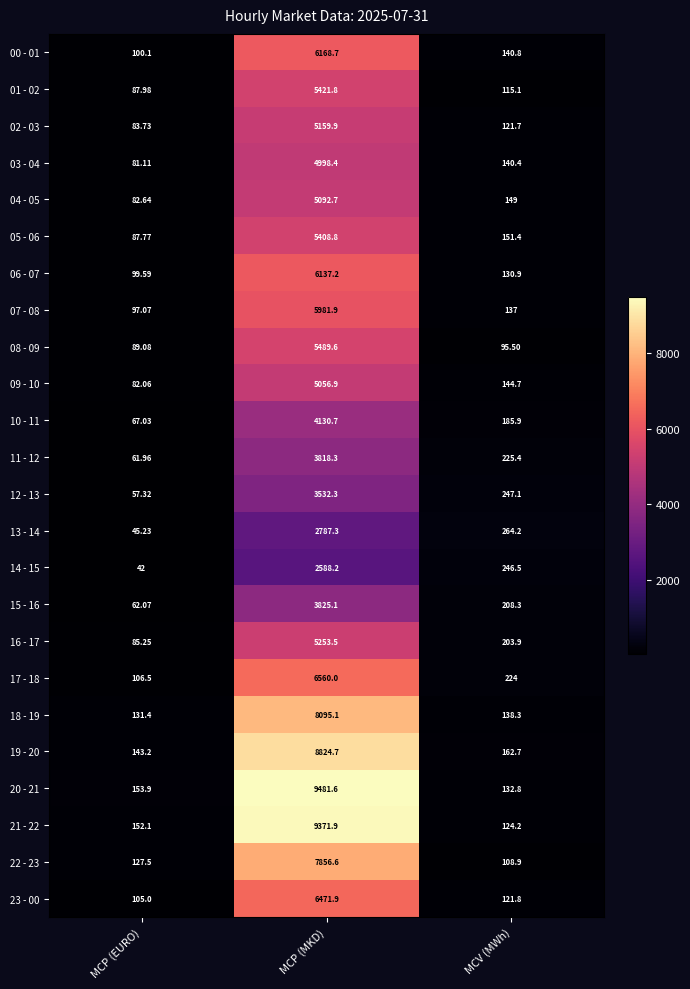

Which series has the largest total across all categories?

20 - 21